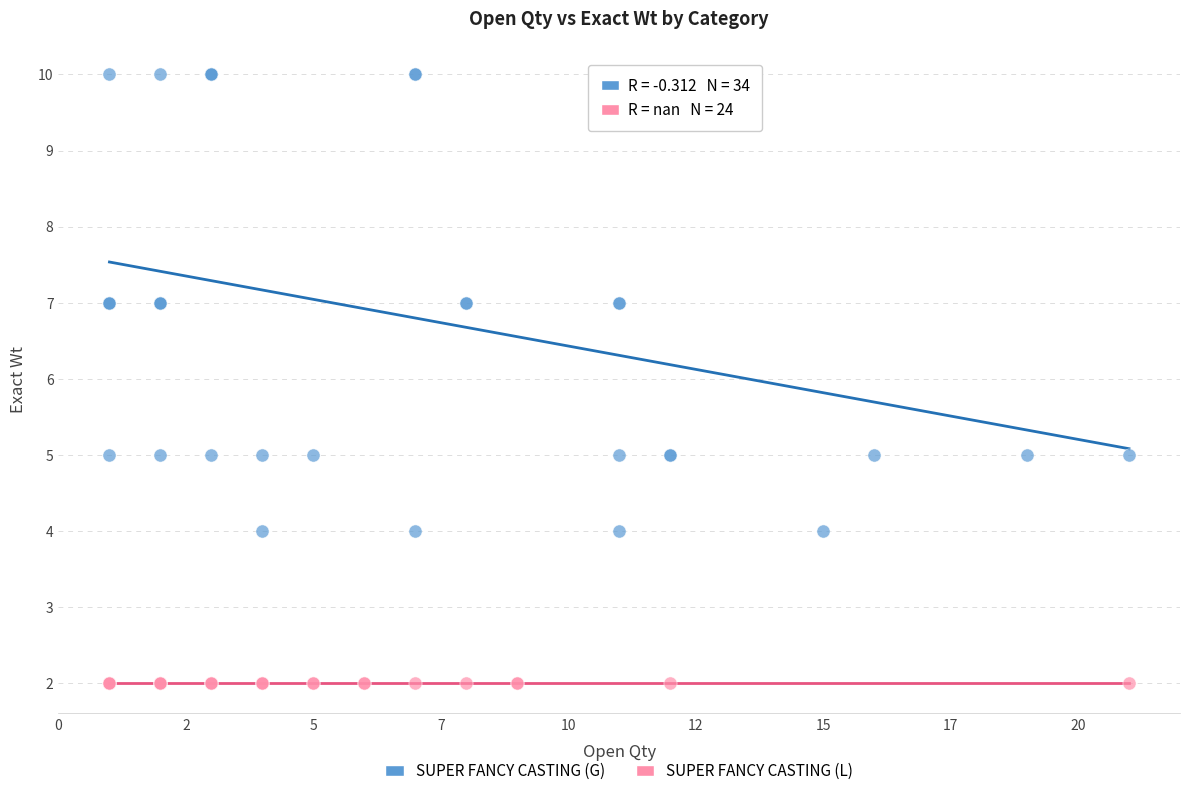

Which series reaches the minimum Y coordinate?

SUPER FANCY CASTING (L)